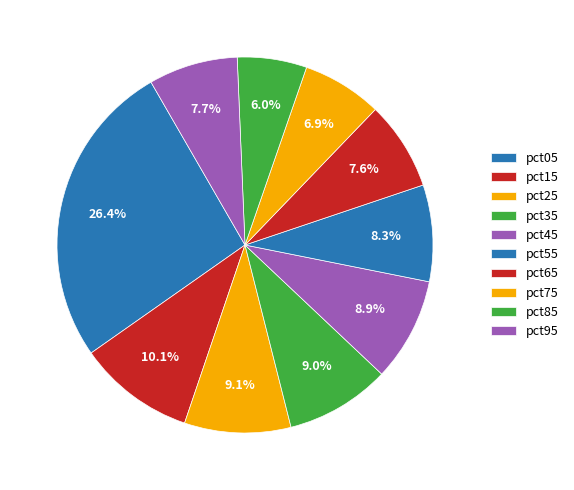

What percentage do pct95 and pct45 together represent?

16.6%